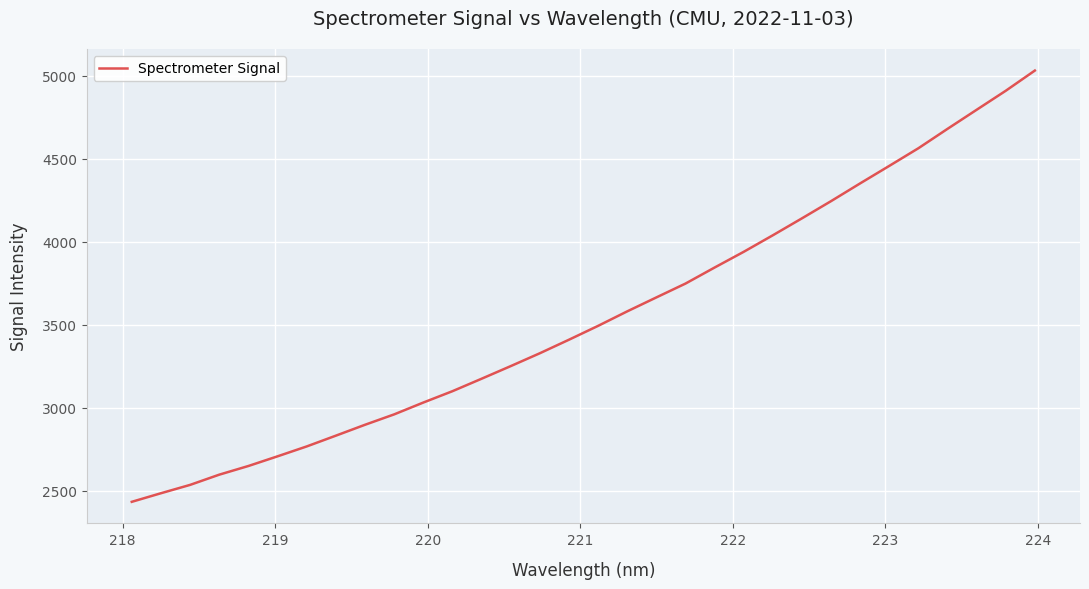

What is the maximum value shown in the chart?

5031.7